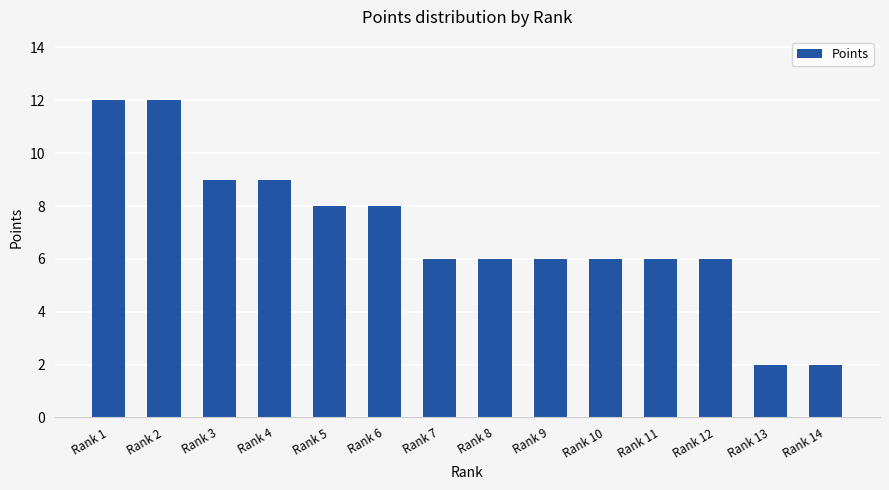

Reading left to right, what are all the values shown in this chart?

Rank 1=12	Rank 2=12	Rank 3=9	Rank 4=9	Rank 5=8	Rank 6=8	Rank 7=6	Rank 8=6	Rank 9=6	Rank 10=6	Rank 11=6	Rank 12=6	Rank 13=2	Rank 14=2